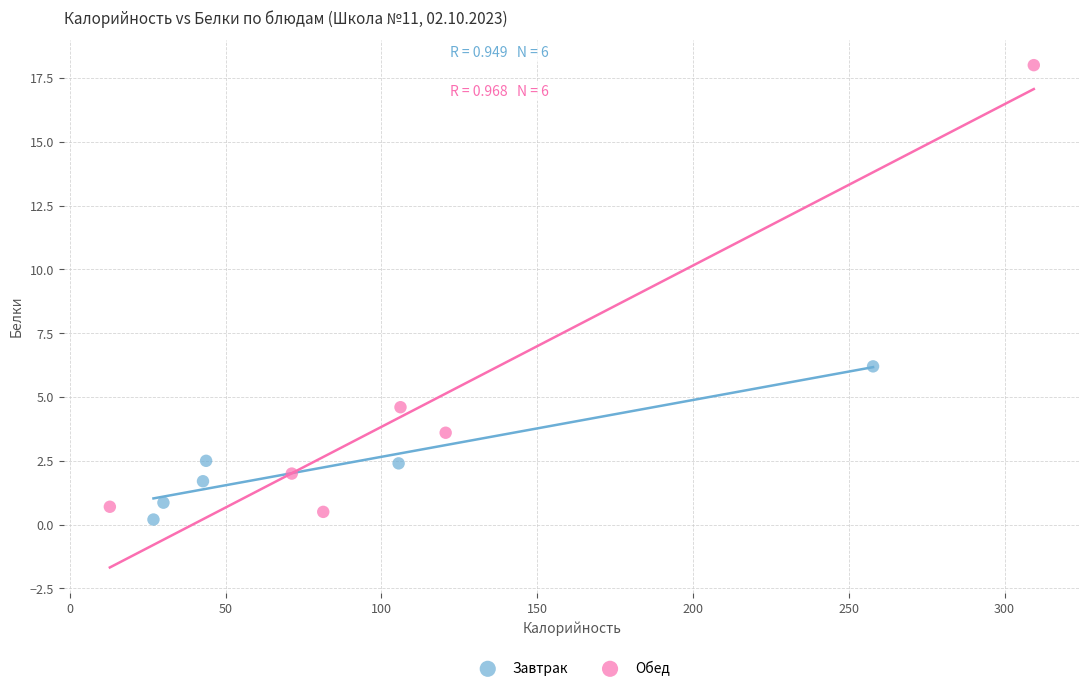

Which series reaches the maximum Y coordinate?

Обед